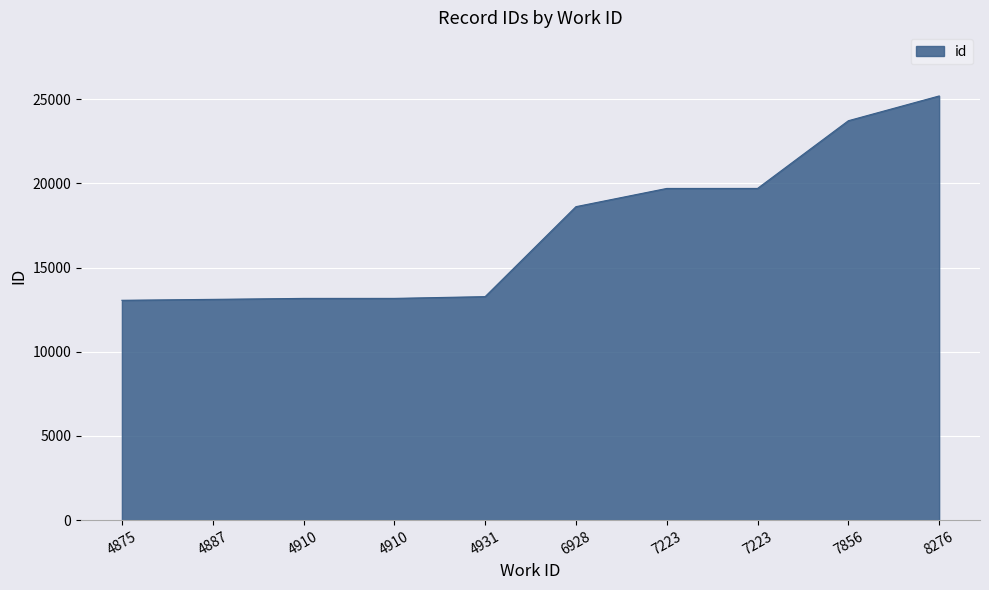

What is the maximum value shown in the chart?

25189